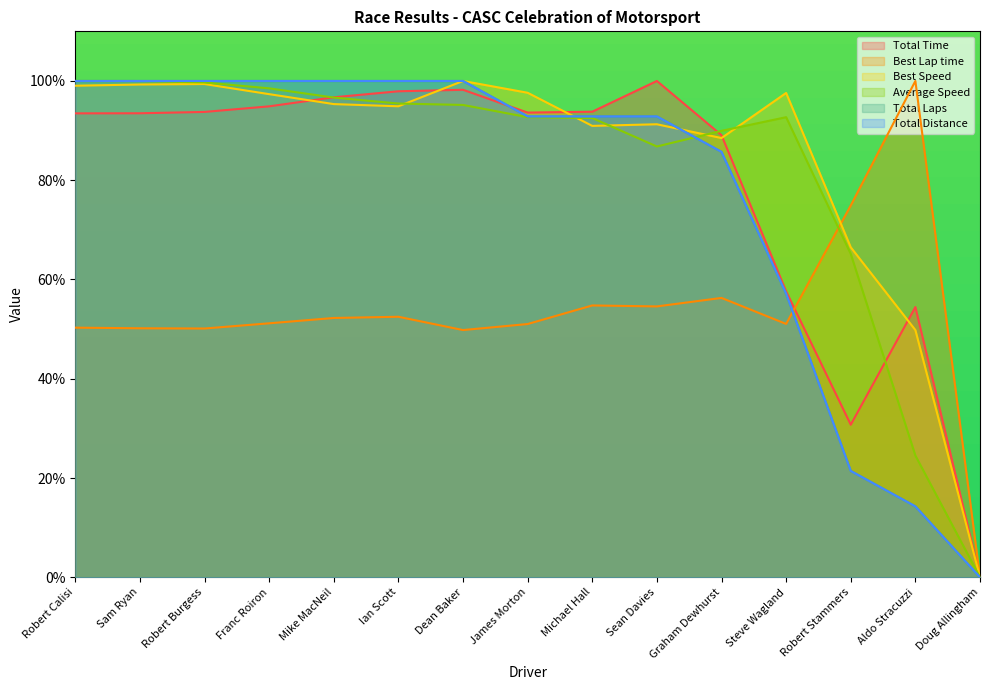

What is the difference between the maximum and minimum values in the Average Speed series?

100.0